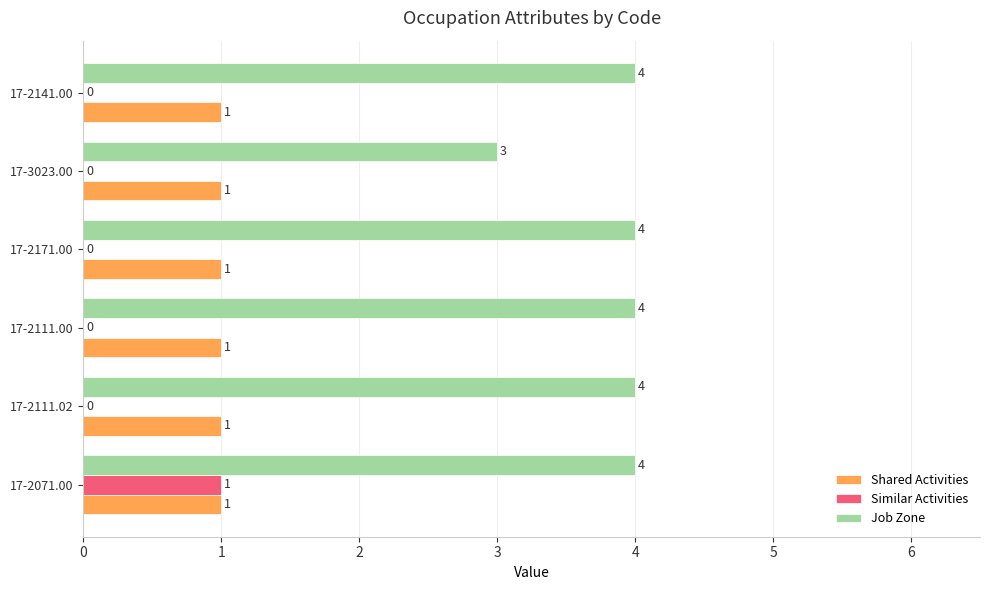

How many data points in Similar Activities are above 0?

1